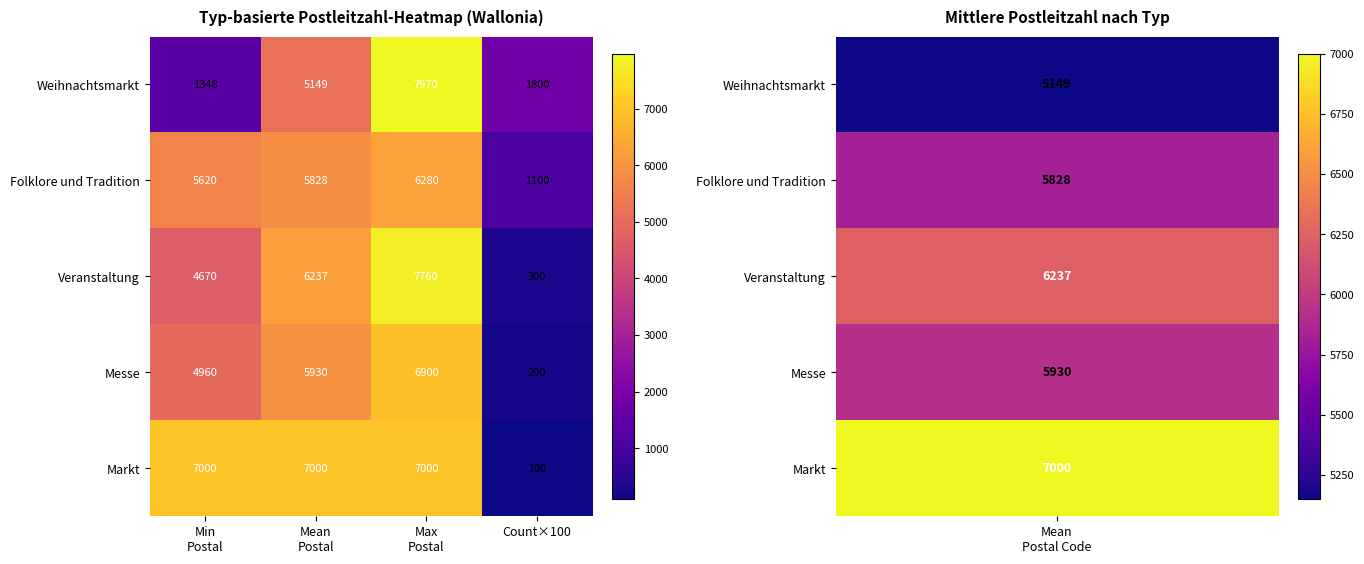

How many values in the Folklore und Tradition series are below 5828?

2